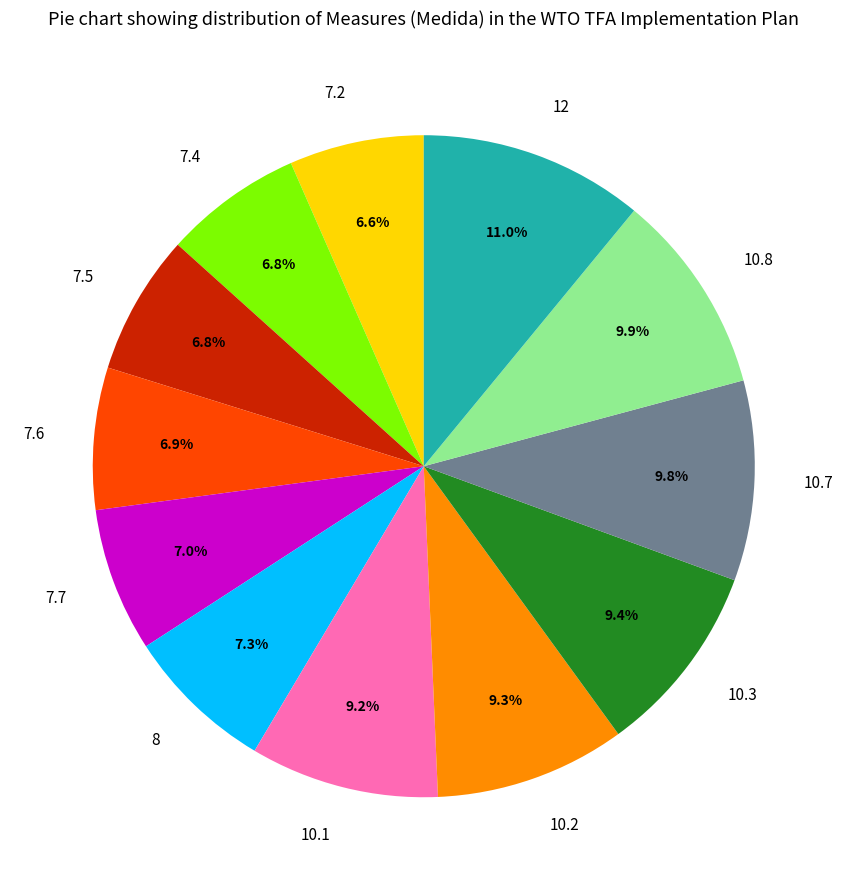

What percentage is the 10.2 slice, to the nearest percent?

9%